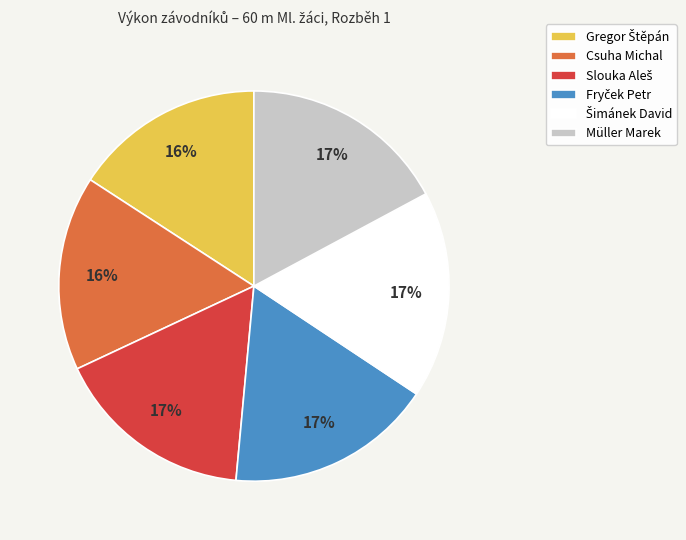

To the nearest percent, what percentage of the pie is Csuha Michal?

16%